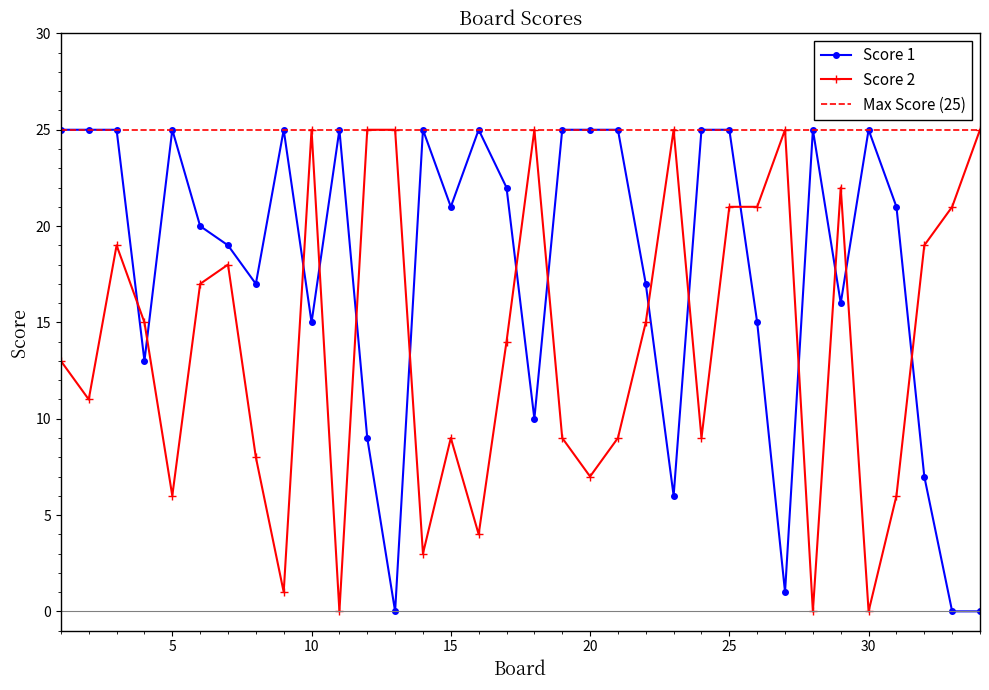

What is the approximate value of Score 1 at 3?

25